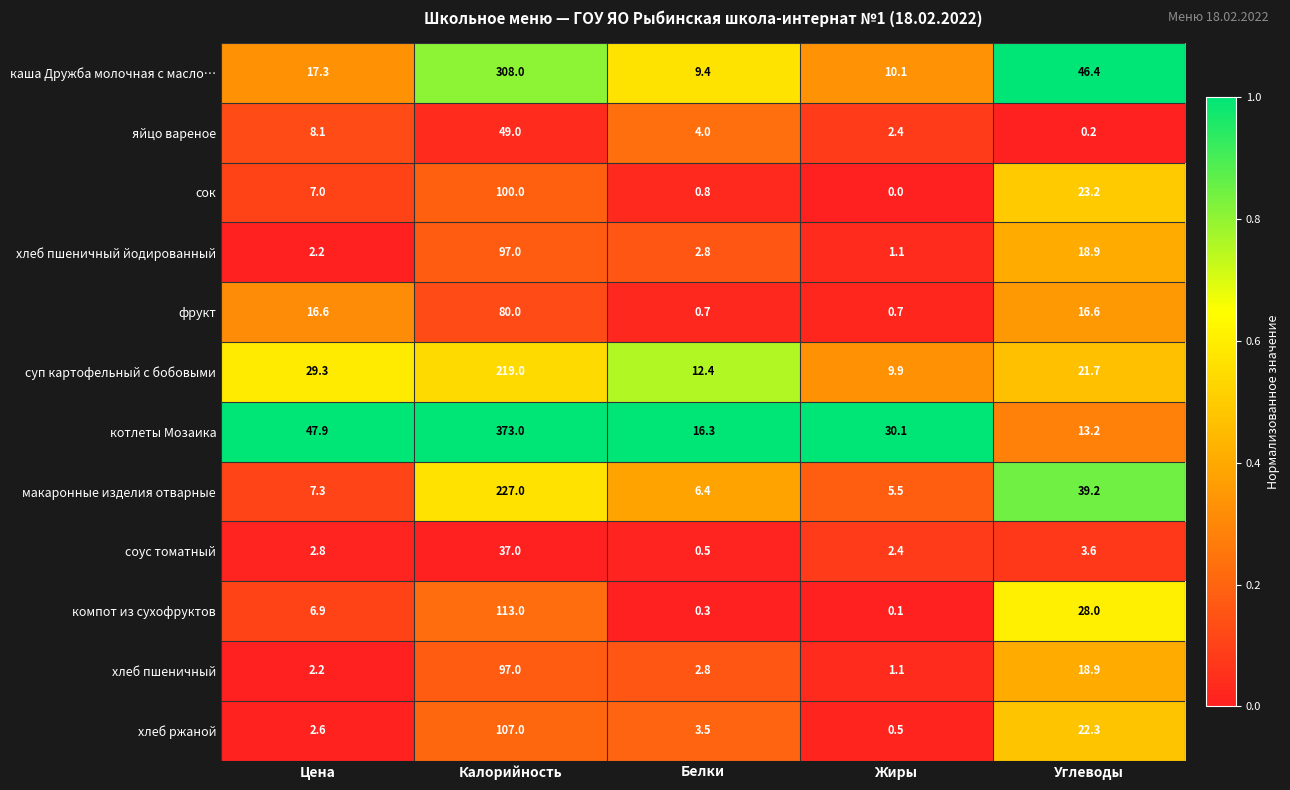

Which label corresponds to the largest value in the chart?

Калорийность